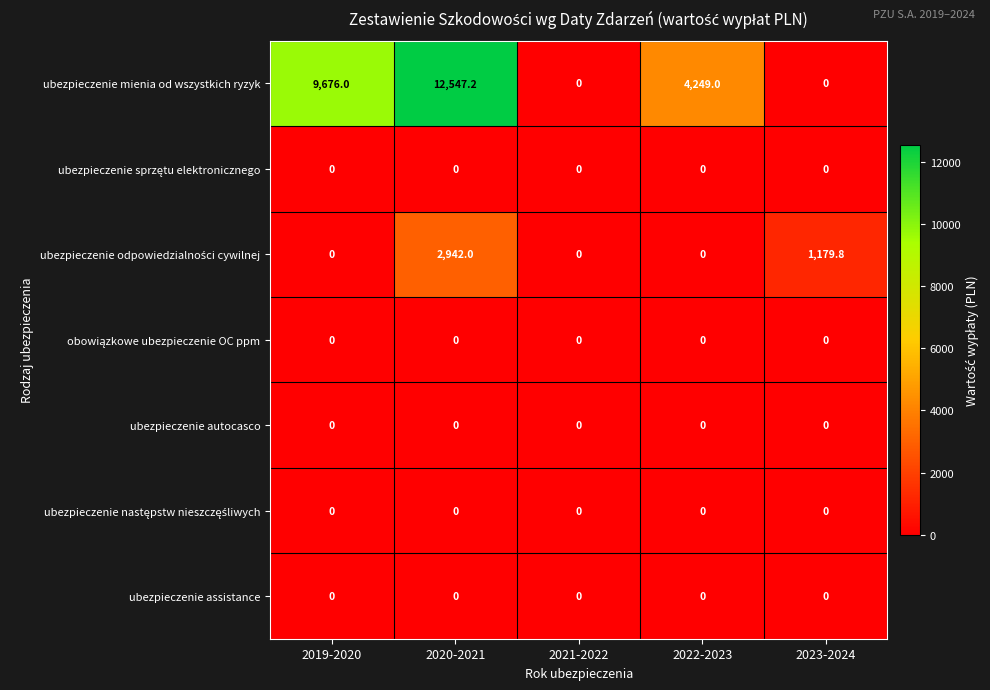

How many categories are shown in the chart?

5